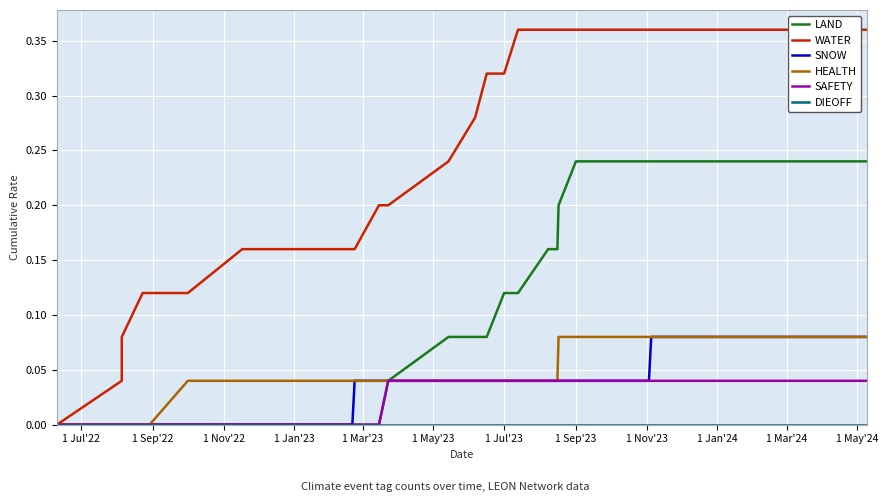

True or false: LAND and SNOW intersect in this chart.

False